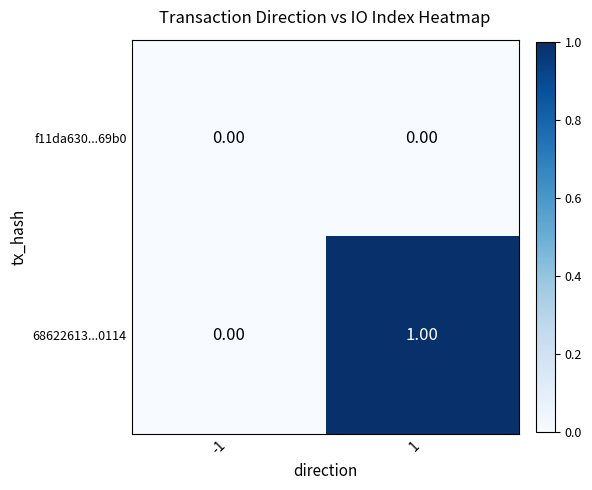

List the series in order of their overall mean, highest first.

68622613...0114, f11da630...69b0